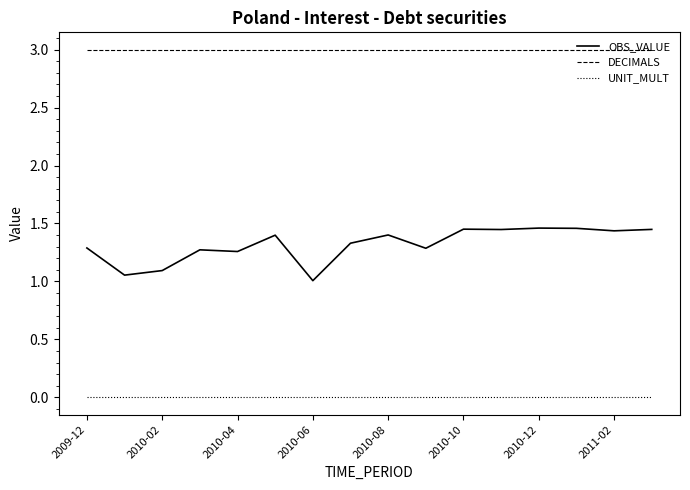

What are all the series names shown in the legend?

OBS_VALUE, DECIMALS, UNIT_MULT